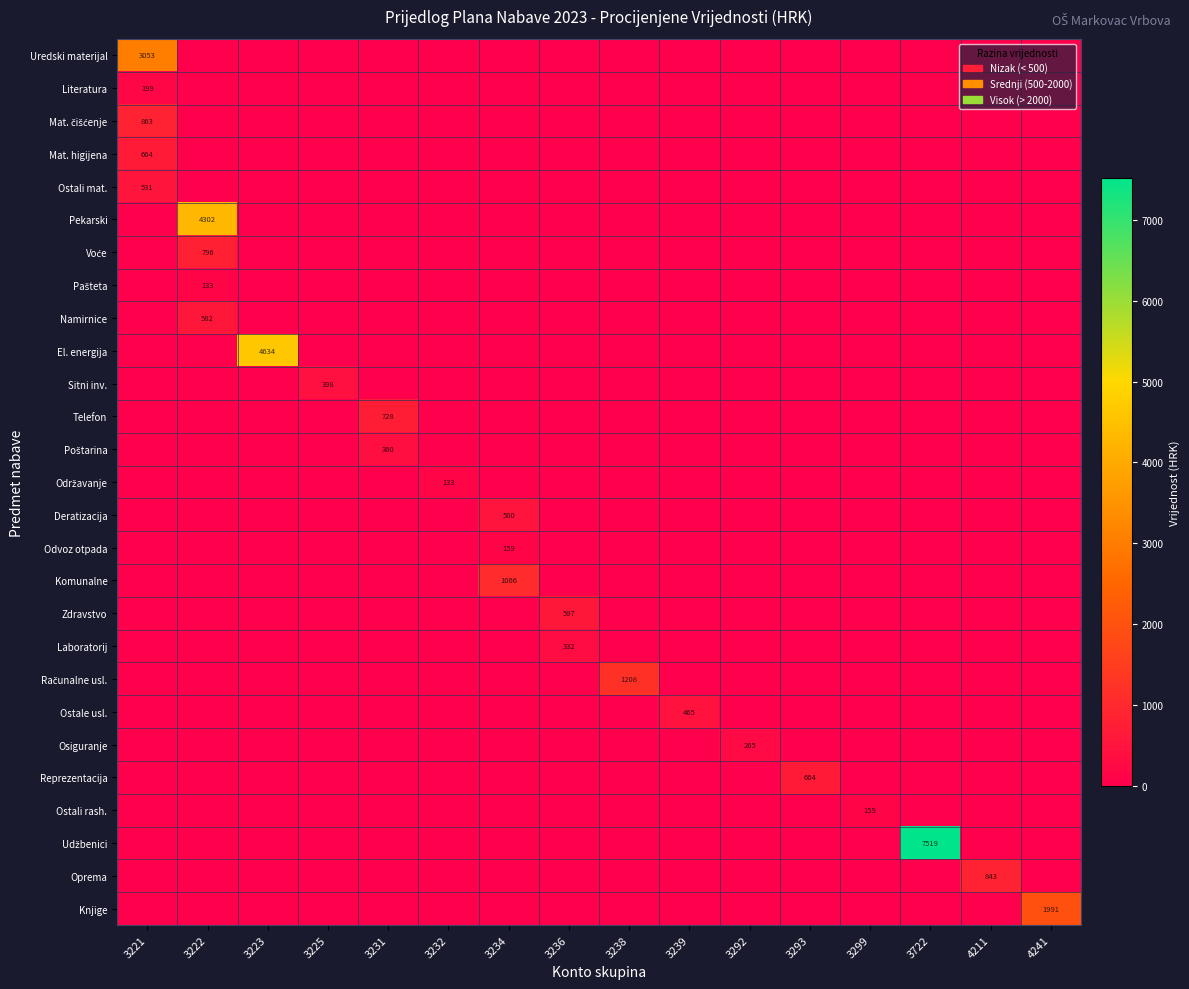

Is it true that Udžbenici equals -2366.8 at 4241?

False